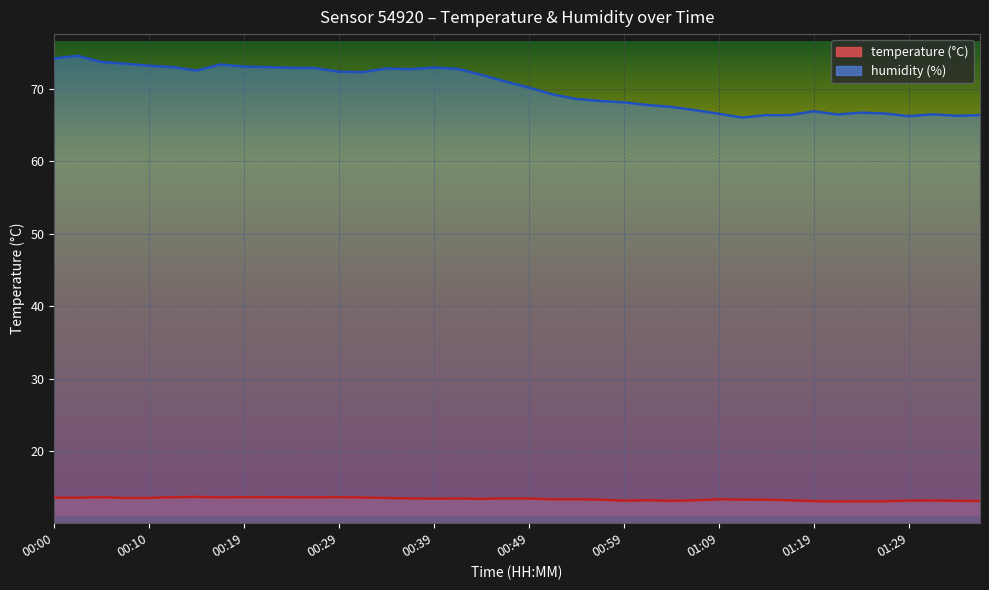

Which series changed the most between 00:51 and 01:33?

humidity